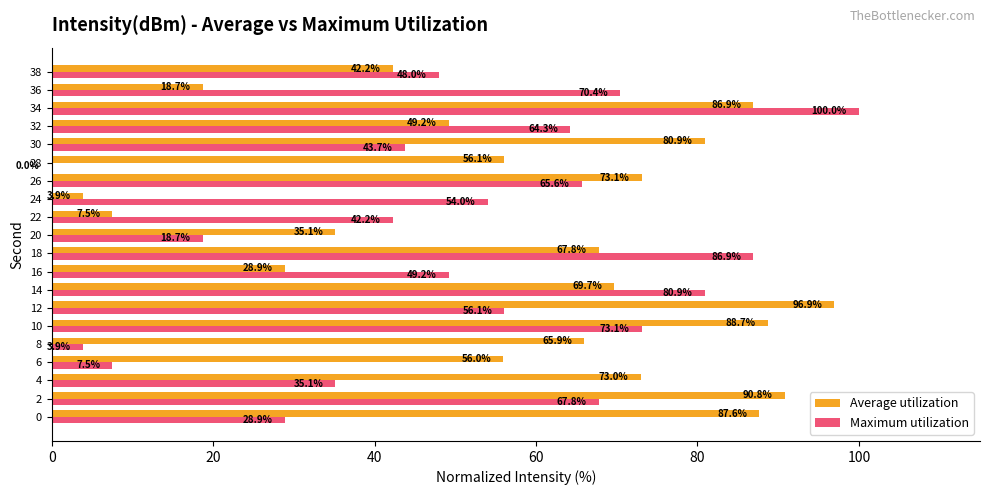

What is the total value across all series at 34?

186.9